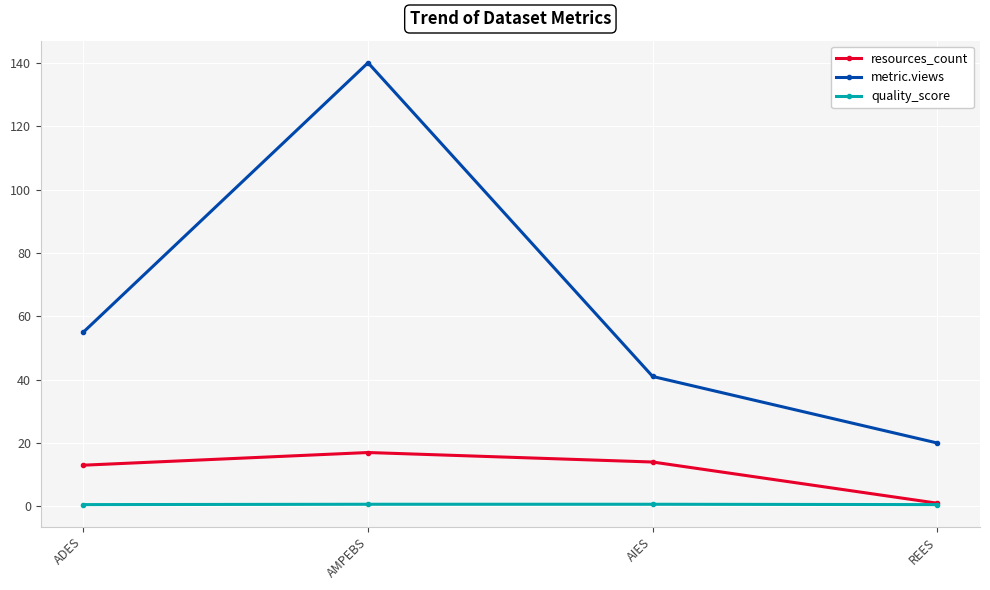

What is the maximum value shown in the chart?

140.0